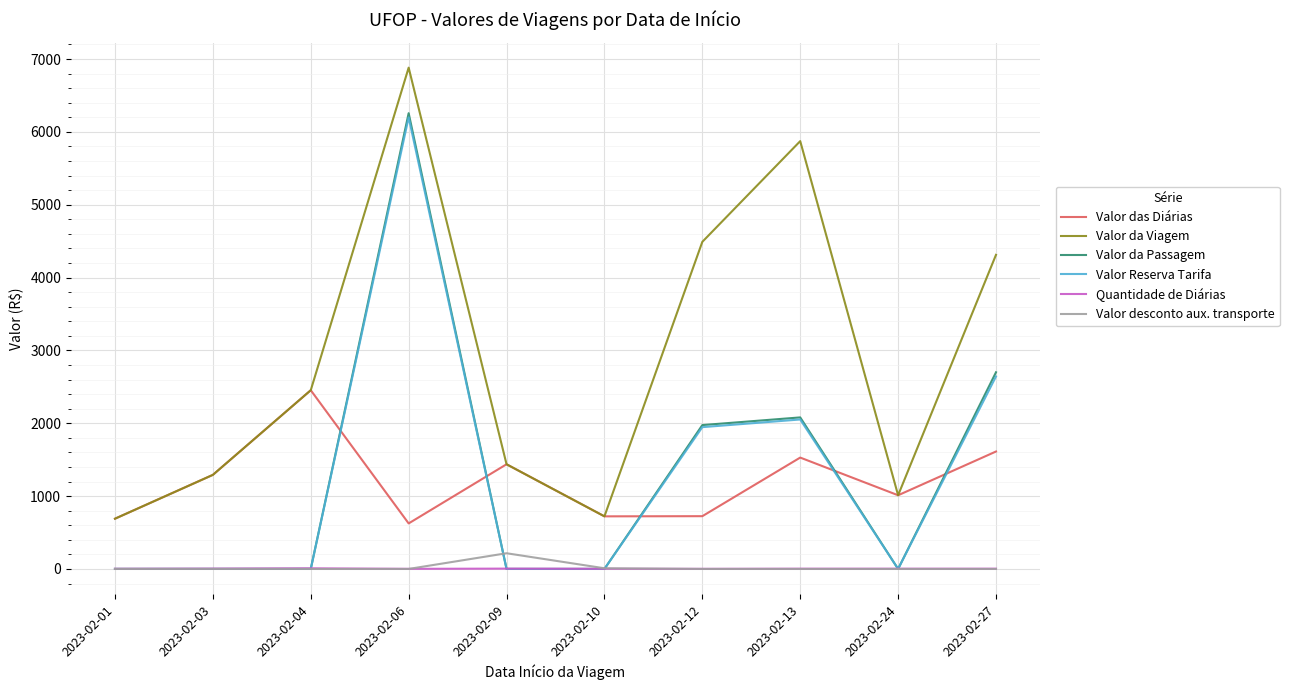

How many lines are shown in the chart?

6